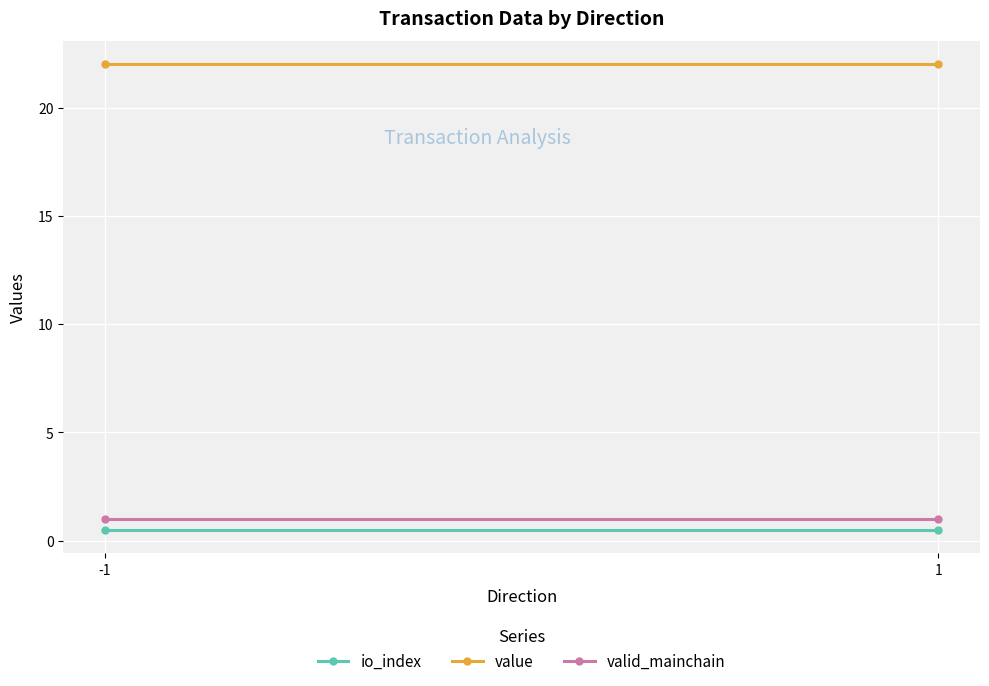

Reading left to right, transcribe all the data shown in this chart.

io_index: -1=0.5	1=0.5
value: -1=22.0	1=22.0
valid_mainchain: -1=1.0	1=1.0